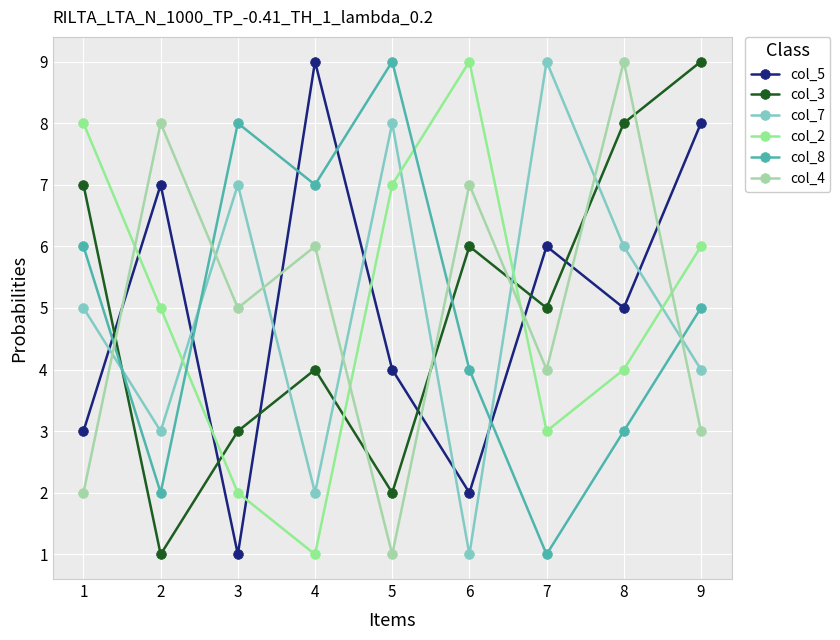

True or false: col_3 and col_2 intersect in this chart.

True